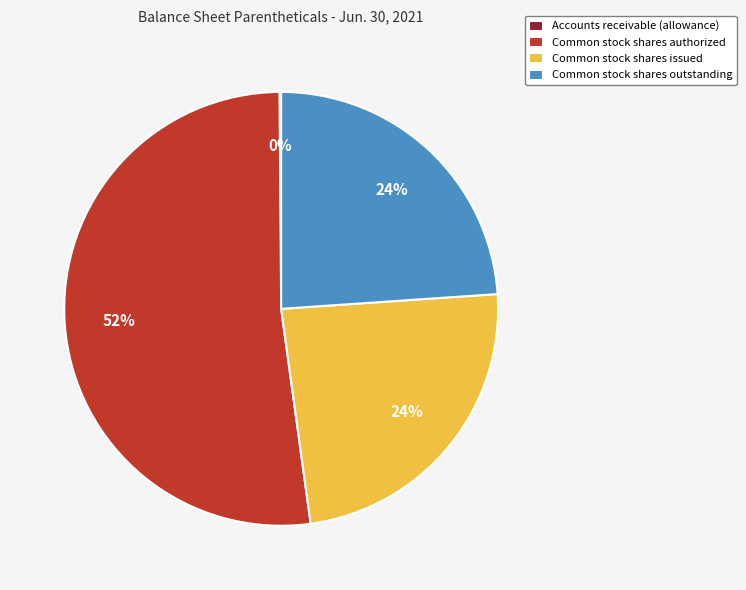

Is it true that Common stock shares outstanding is 24% of the pie?

True